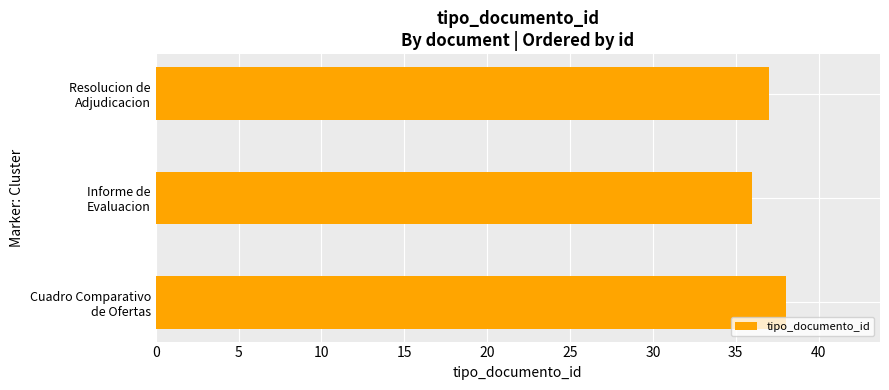

What is the minimum value shown in the chart?

36